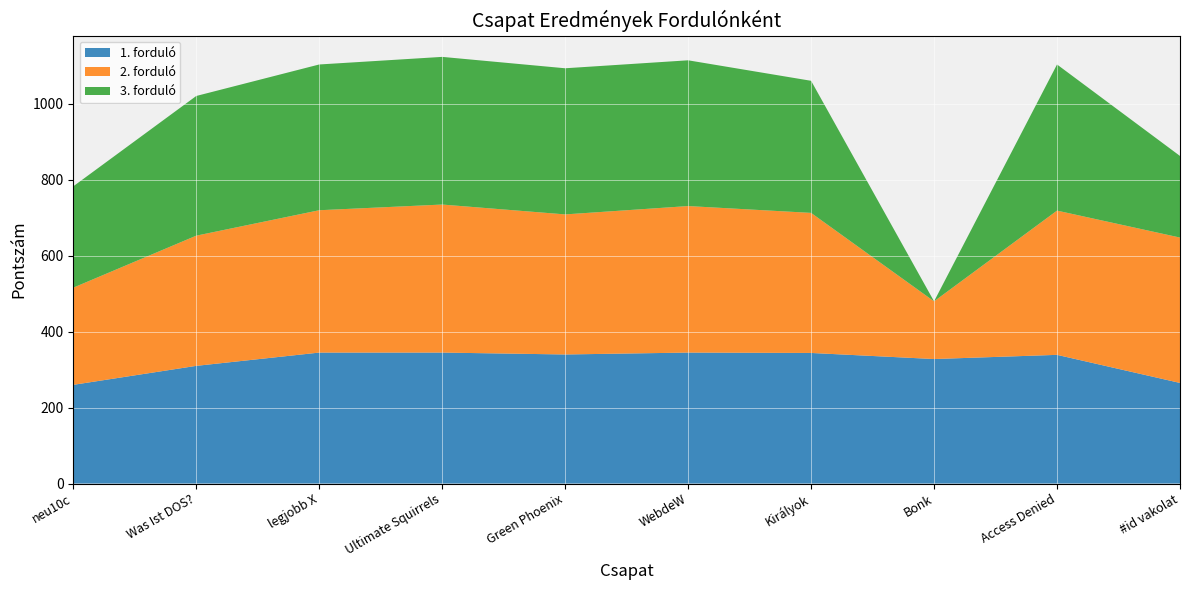

Reading right to left, transcribe all the data shown in this chart.

1. forduló: 265	339	328	344	345	340	345	345	310	260
2. forduló: 383	380	152	369	386	369	390	375	343	256
3. forduló: 215	385	0	348	384	385	389	384	368	267